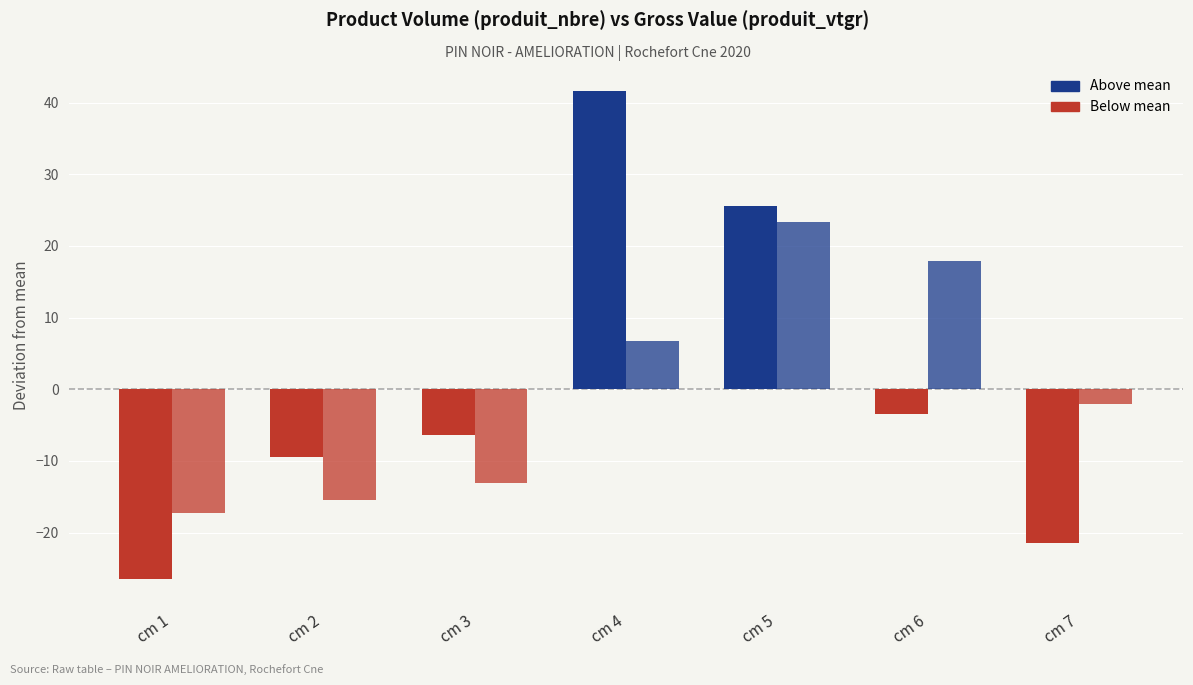

Which label corresponds to the smallest value in the chart?

cm 1